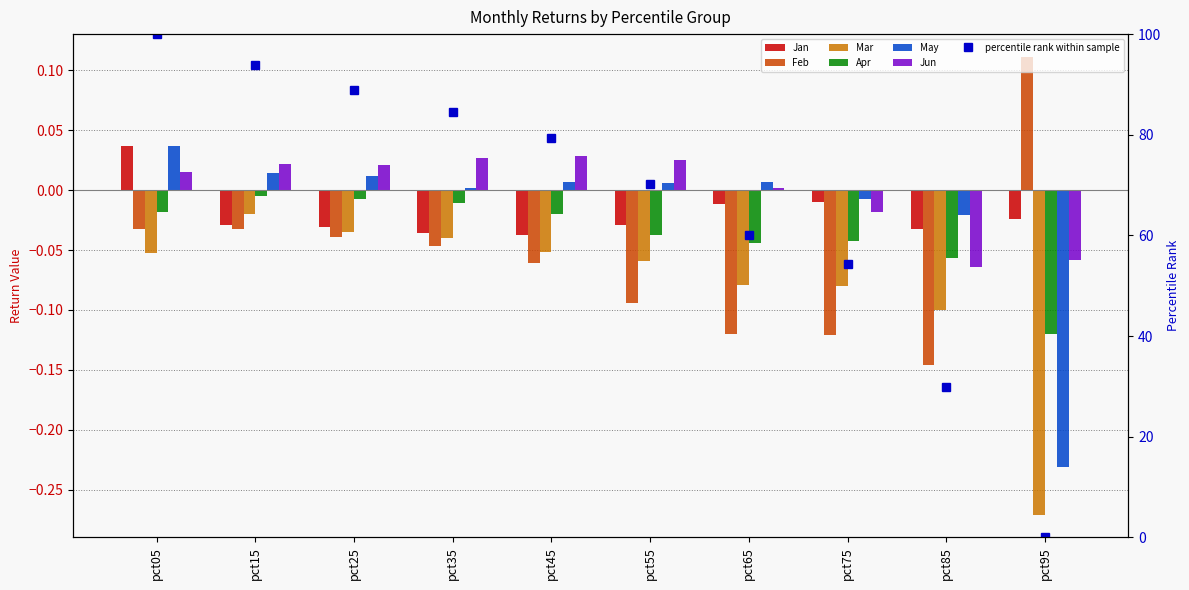

How many positive values does the Feb series have?

1